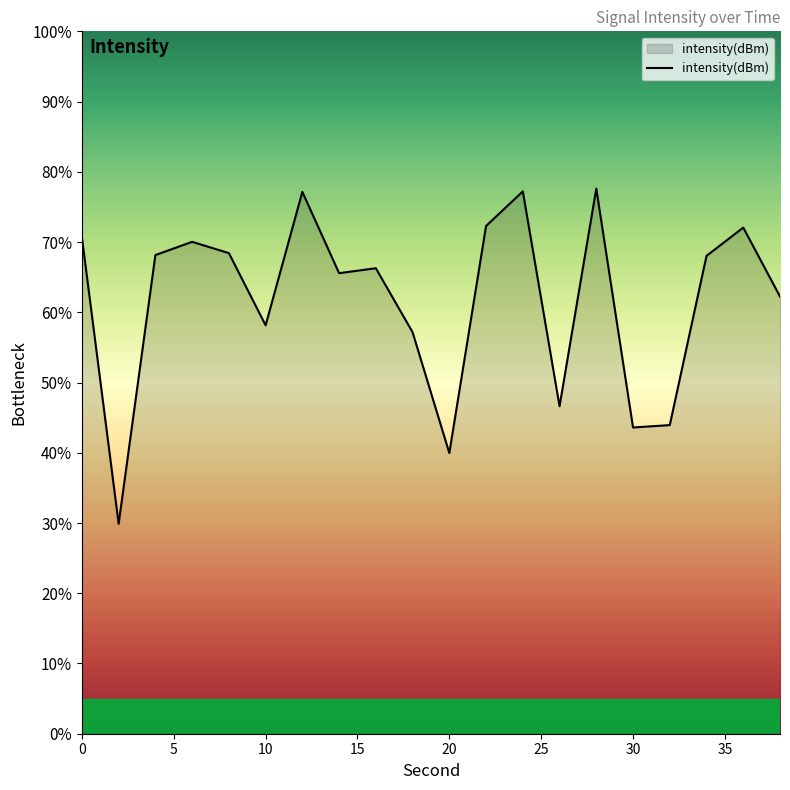

What is the difference between the maximum and minimum values?

47.7